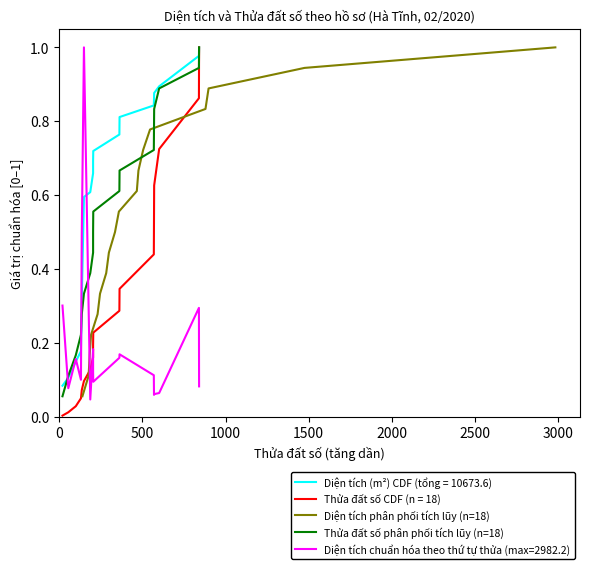

True or false: Diện tích phân phối tích lũy (n=18) and Thửa đất số phân phối tích lũy (n=18) intersect in this chart.

False